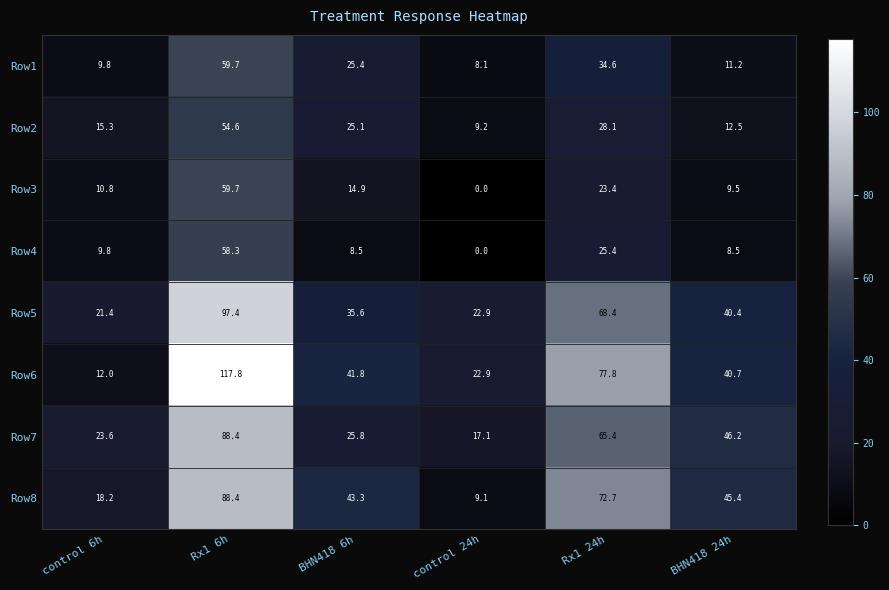

How many data points does each series have?

6